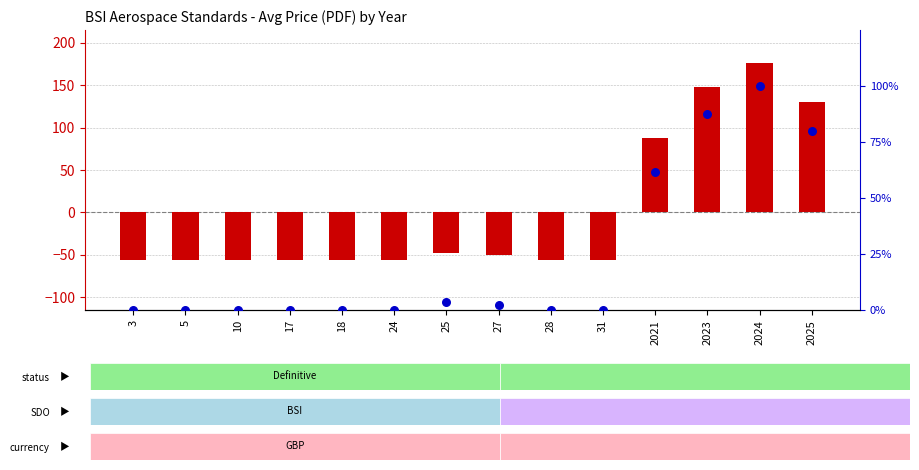

What are all the series names shown in the legend?

avg price (centered), percentile rank within the sample